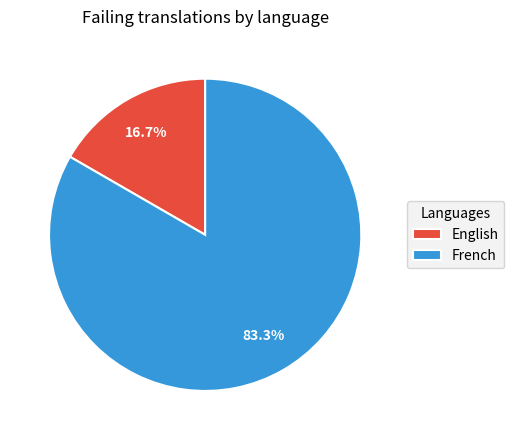

Which slice is the smallest?

English